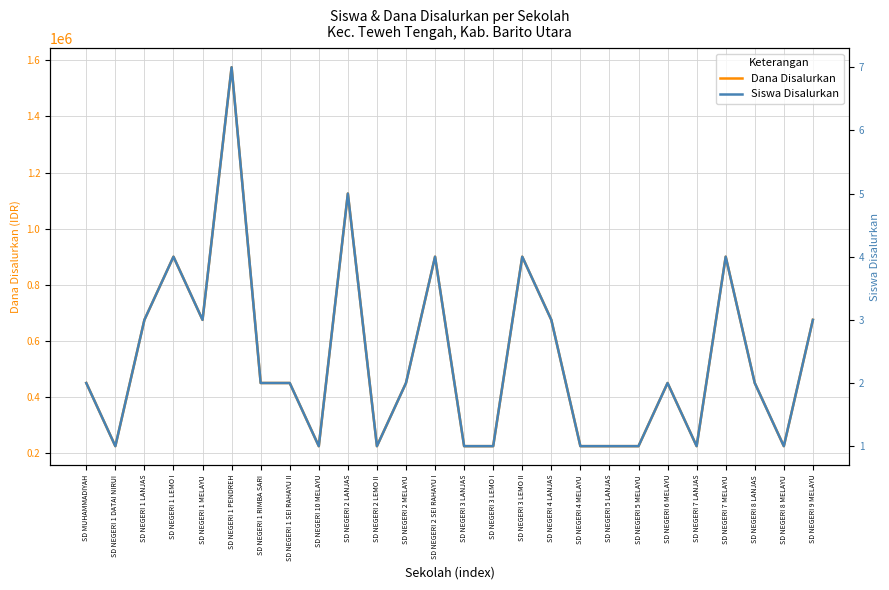

True or false: Dana Disalurkan and Siswa Disalurkan cross at least once.

False